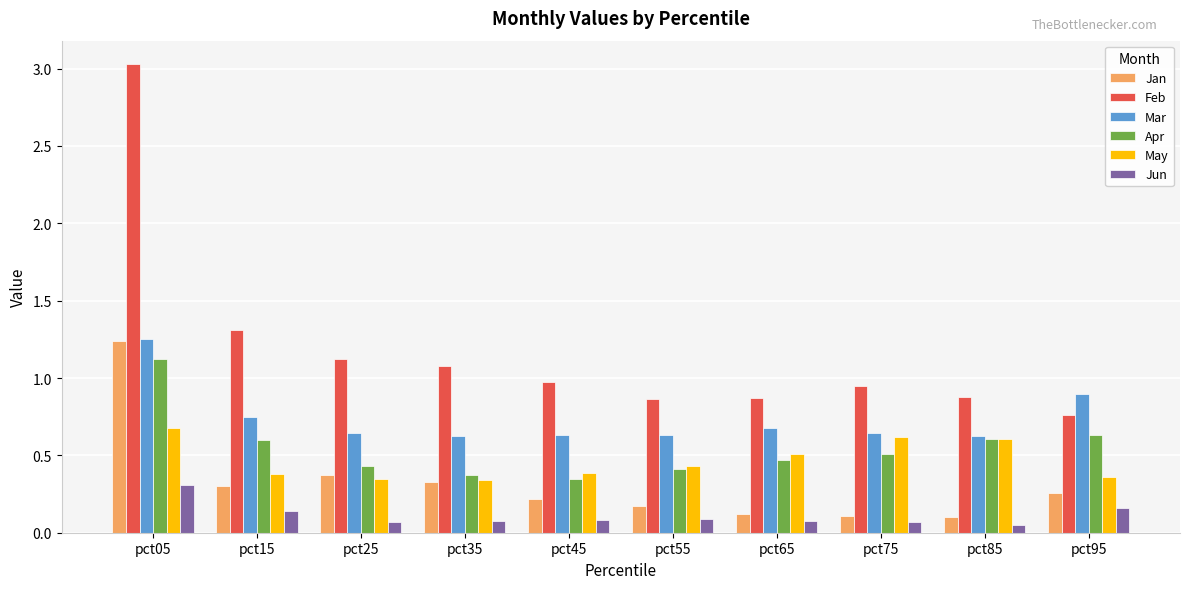

Is it true that Apr equals 1.1 at pct05?

True